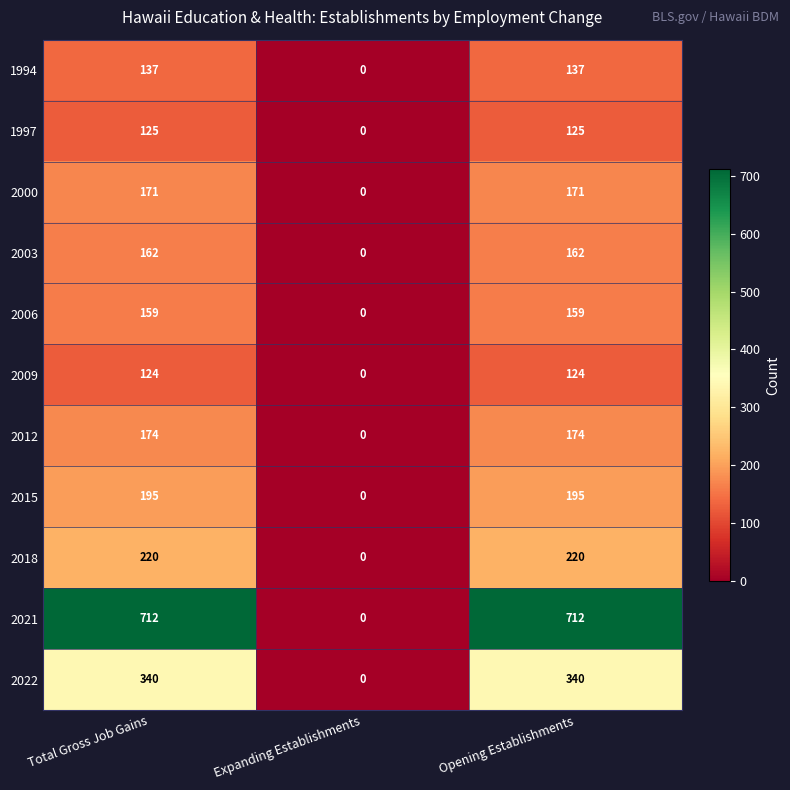

At how many categories does at least one series exceed 432?

2